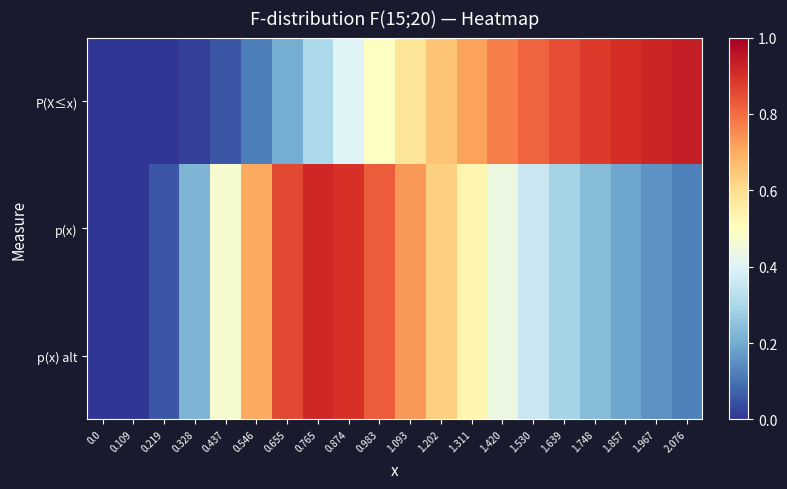

Which series has the widest spread of values?

P(X≤x)